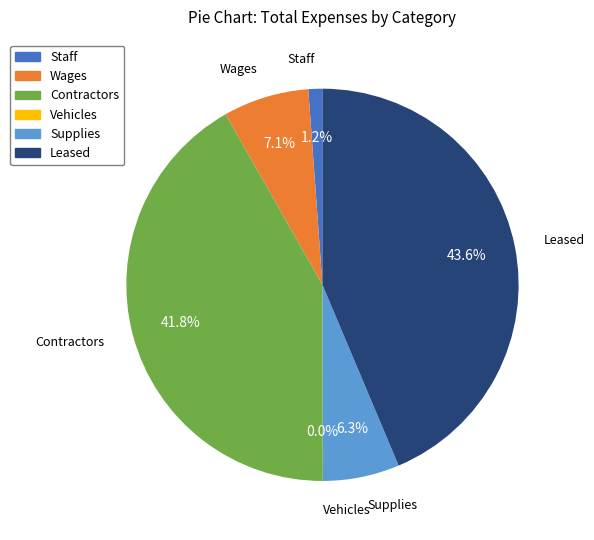

To the nearest percent, what is the average slice percentage?

17%